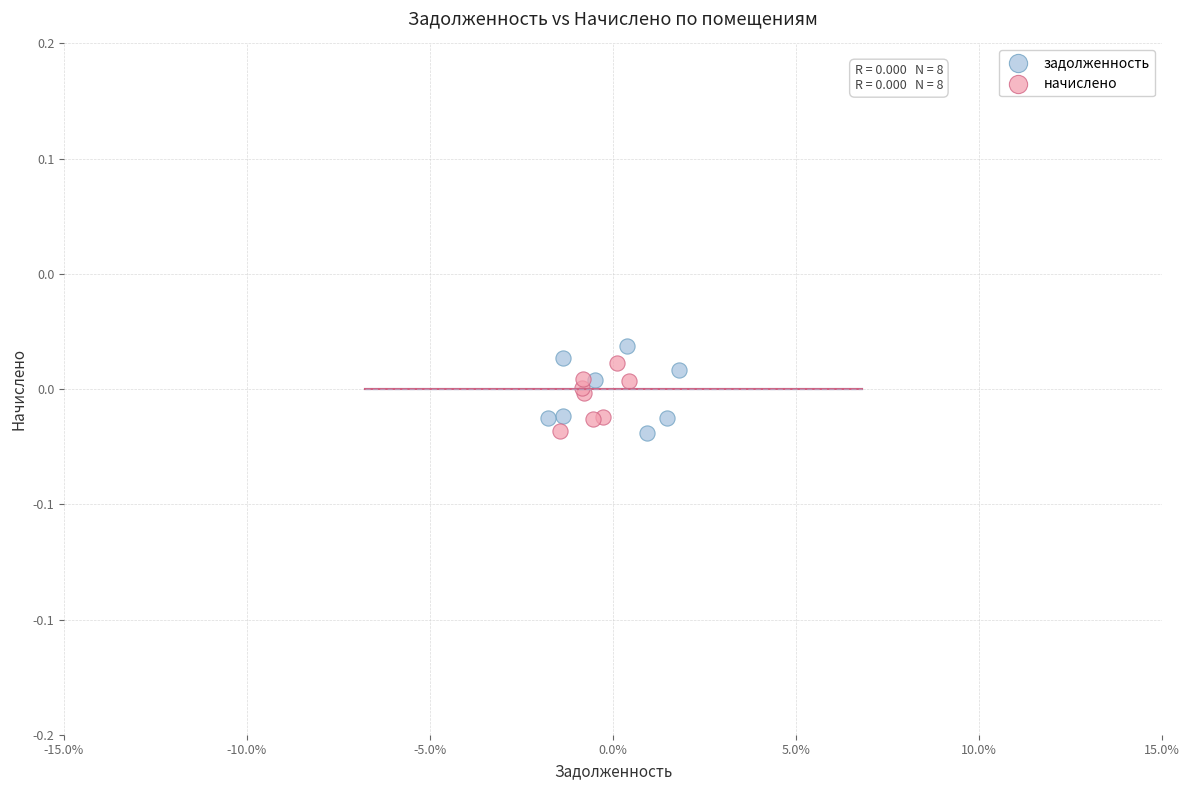

What are all the series names shown in the legend?

задолженность, начислено